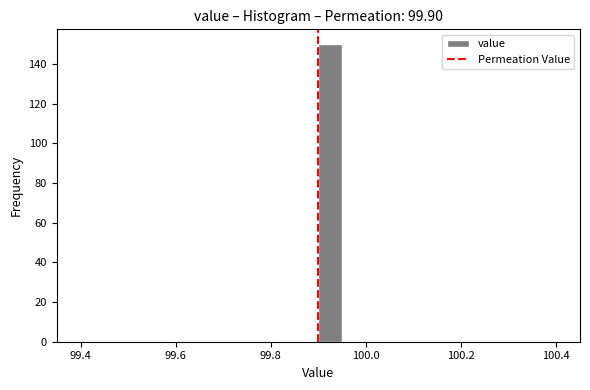

Around what value on the x-axis is the tallest bar? Give the approximate position of its centre, as read against the axis.

99.92